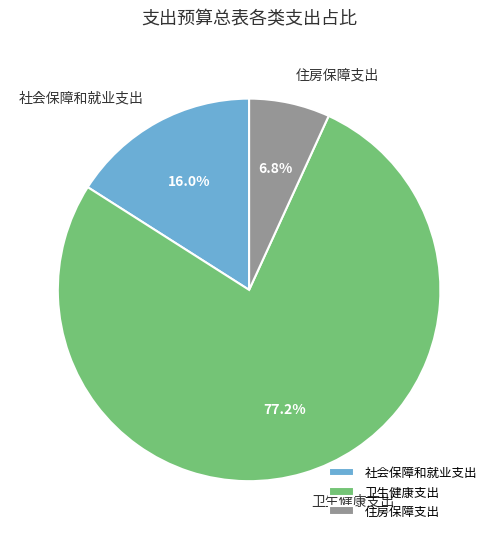

What portion of the pie excludes 卫生健康支出?

22.8%